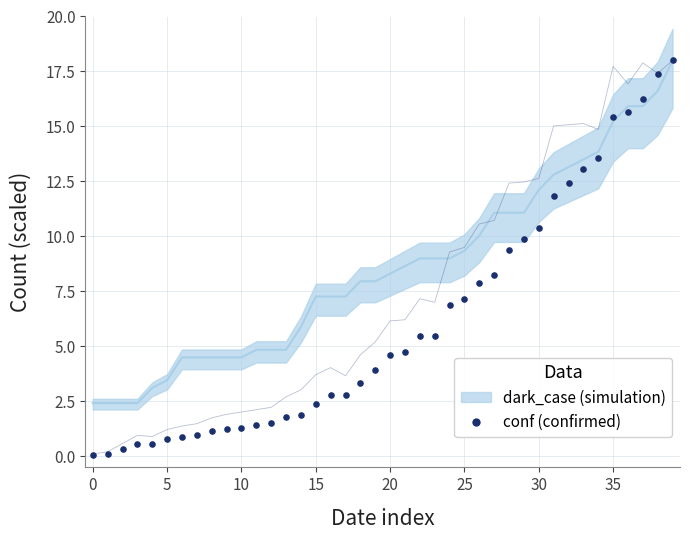

What is the range of Y values (max minus min)?

17.9